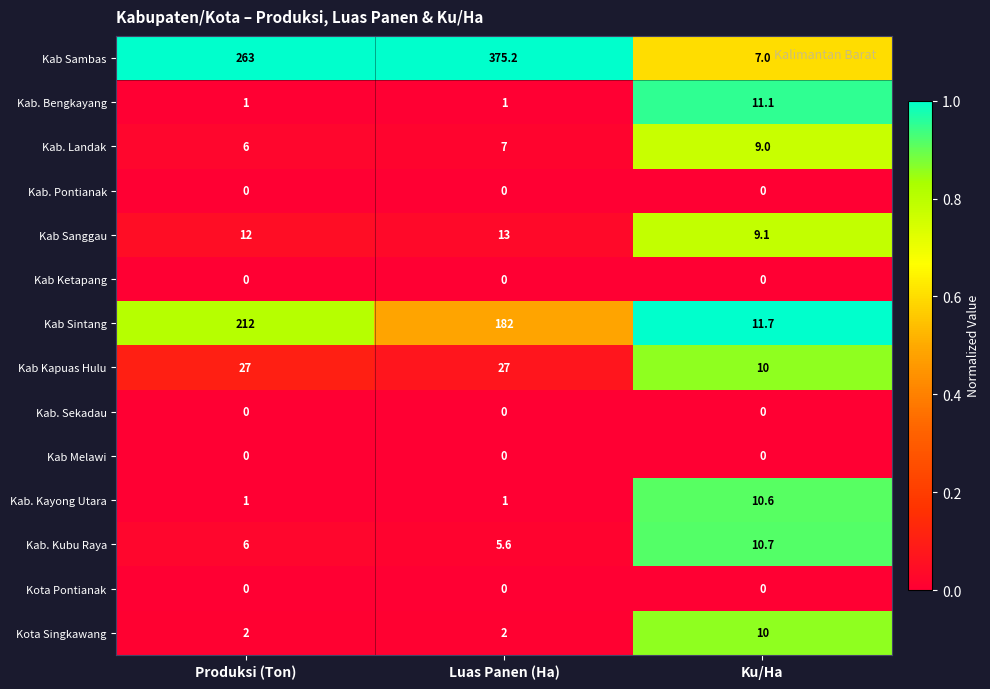

What is the maximum value for Kab. Kubu Raya?

10.7